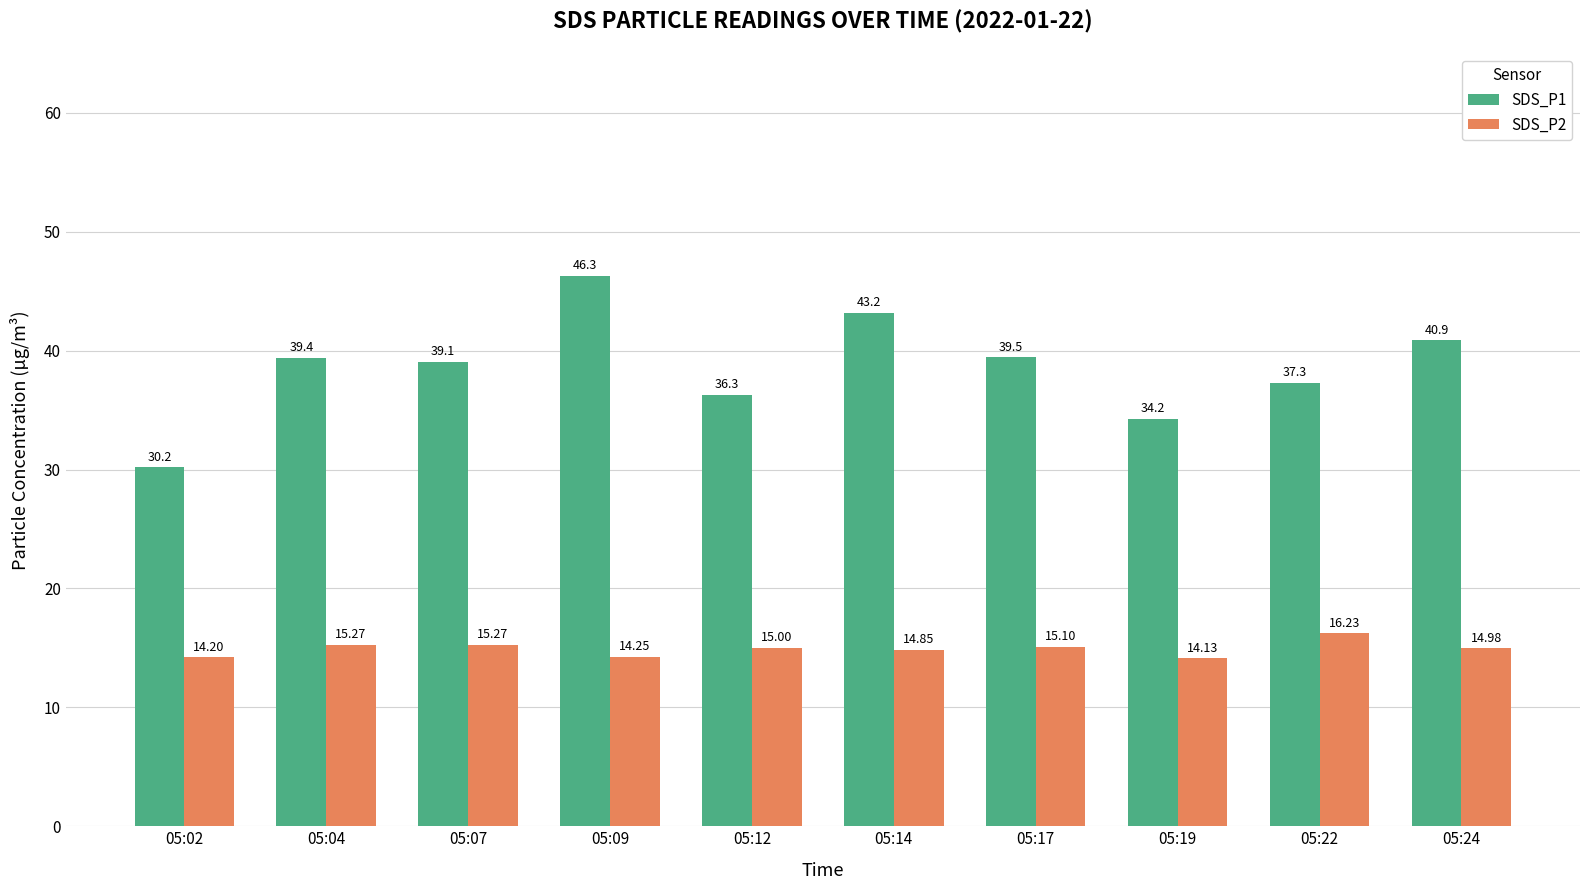

Does the chart contain stacked bars?

No